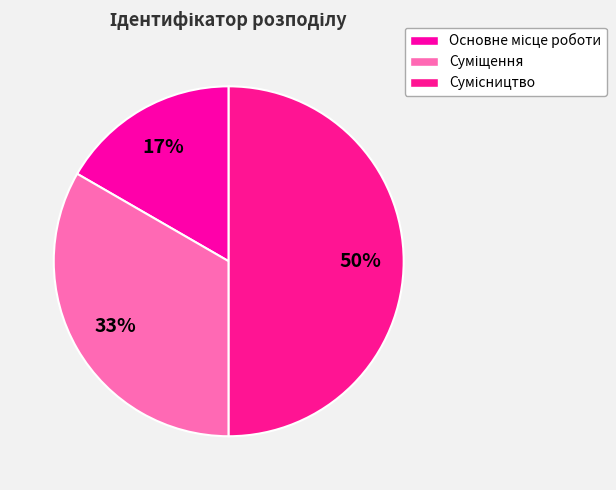

Count the number of slices in the pie.

3